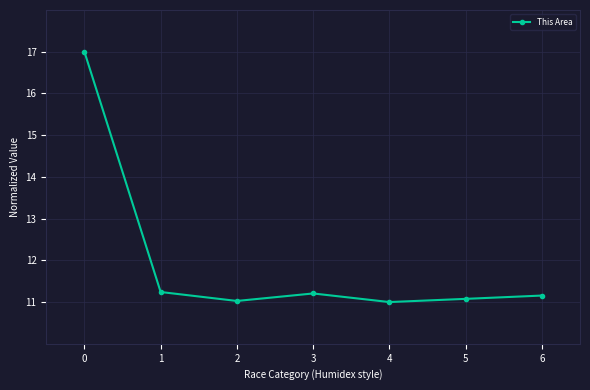

True or false: the data shows 11.2 at 1.

True